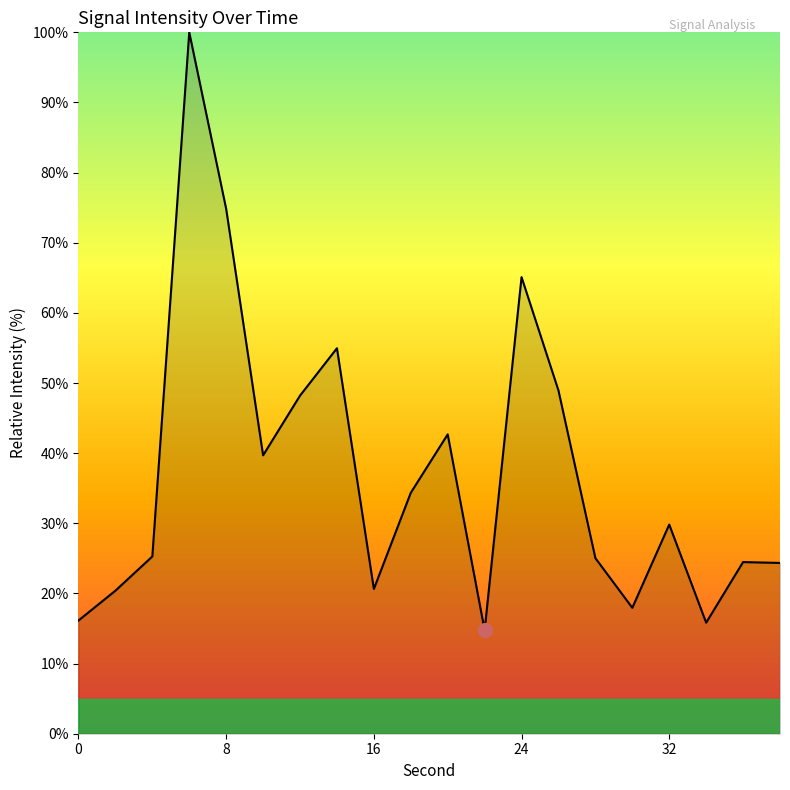

What is the difference between the maximum and minimum values?

85.2